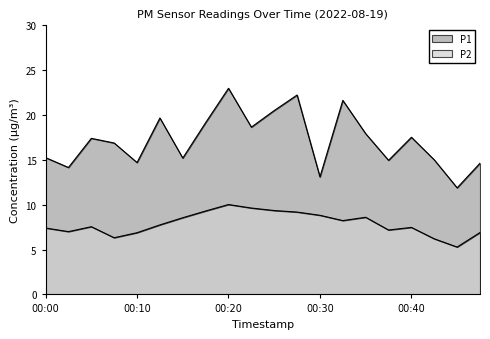

Rank the series at 00:05 from lowest to highest value.

P2, P1